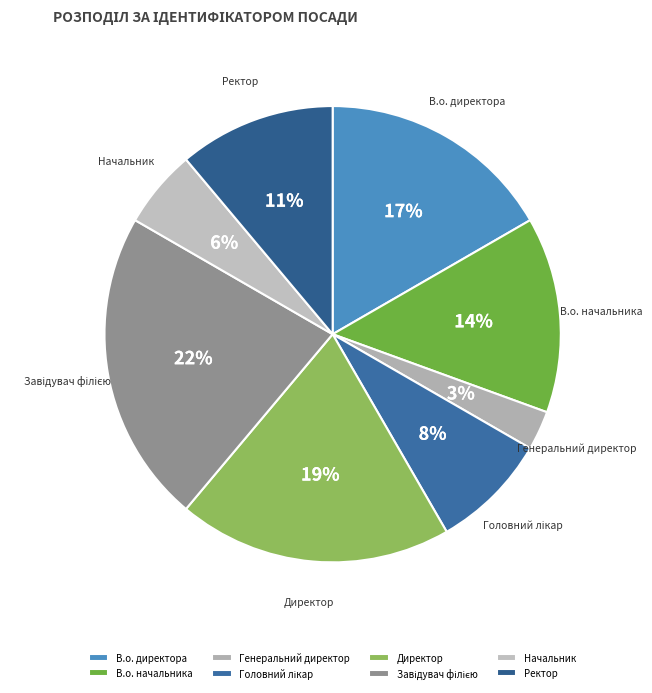

Which category has the smallest portion of the pie?

Генеральний директор